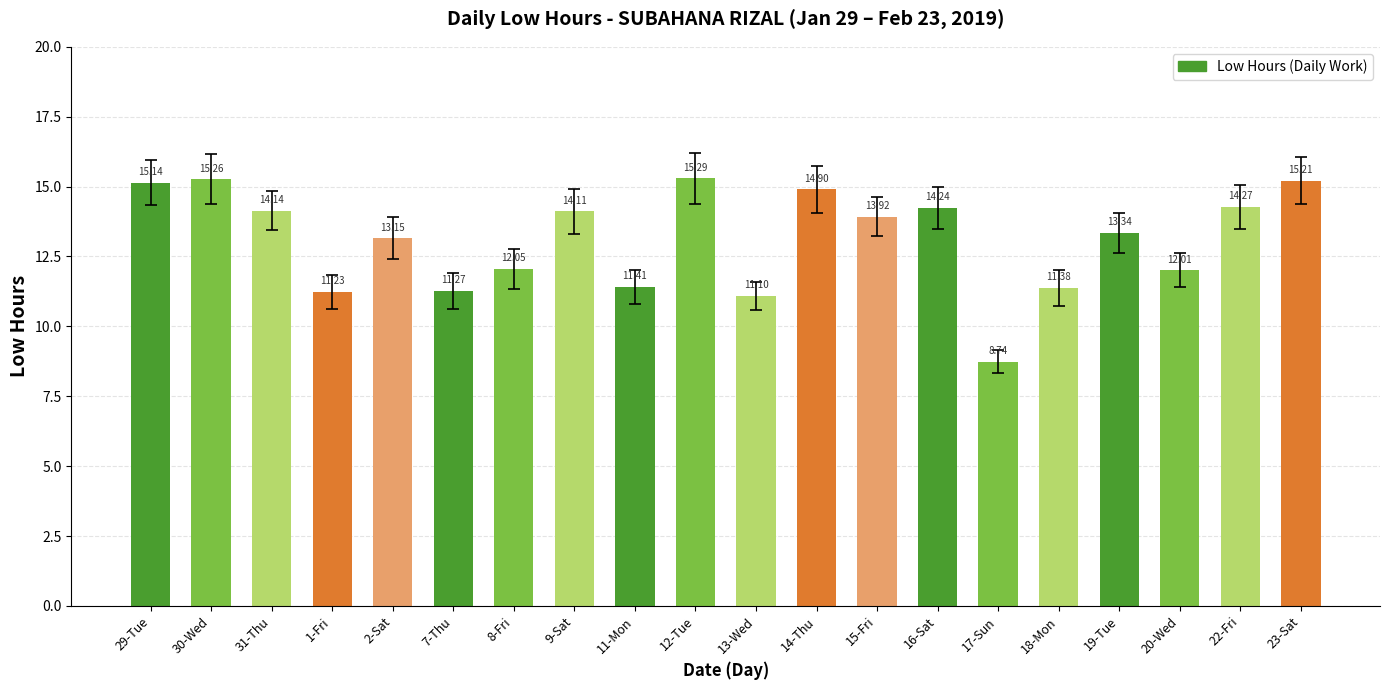

Reading right to left, transcribe all the data shown in this chart.

23-Sat=15.2	22-Fri=14.3	20-Wed=12.0	19-Tue=13.3	18-Mon=11.4	17-Sun=8.7	16-Sat=14.2	15-Fri=13.9	14-Thu=14.9	13-Wed=11.1	12-Tue=15.3	11-Mon=11.4	9-Sat=14.1	8-Fri=12.1	7-Thu=11.3	2-Sat=13.2	1-Fri=11.2	31-Thu=14.1	30-Wed=15.3	29-Tue=15.1